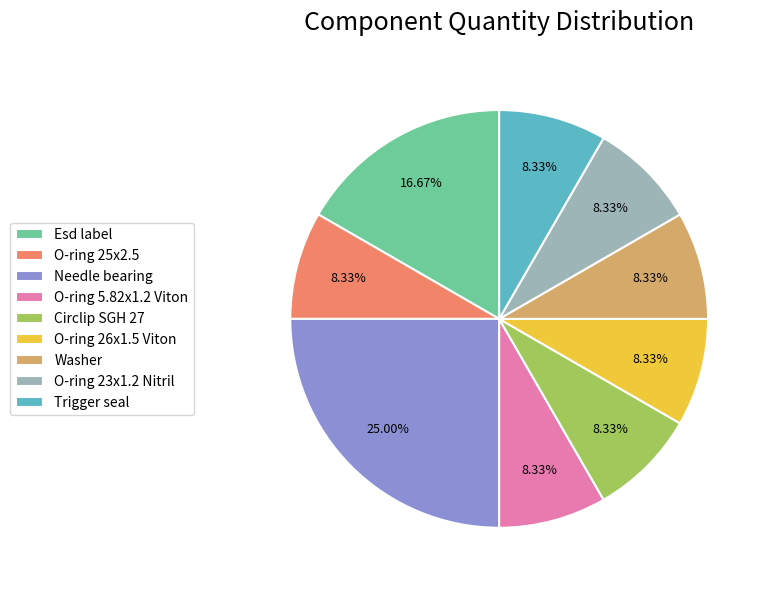

Between Esd label and O-ring 23x1.2 Nitril, which is larger?

Esd label